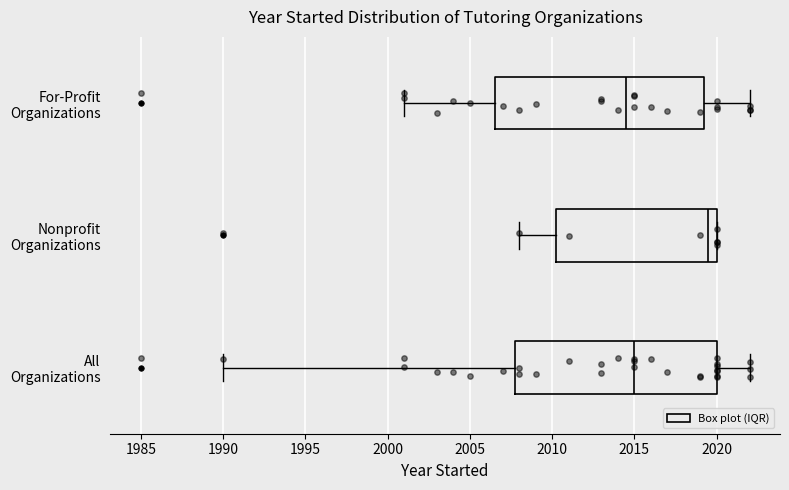

Which box has the furthest to the left median line?

For-Profit Organizations